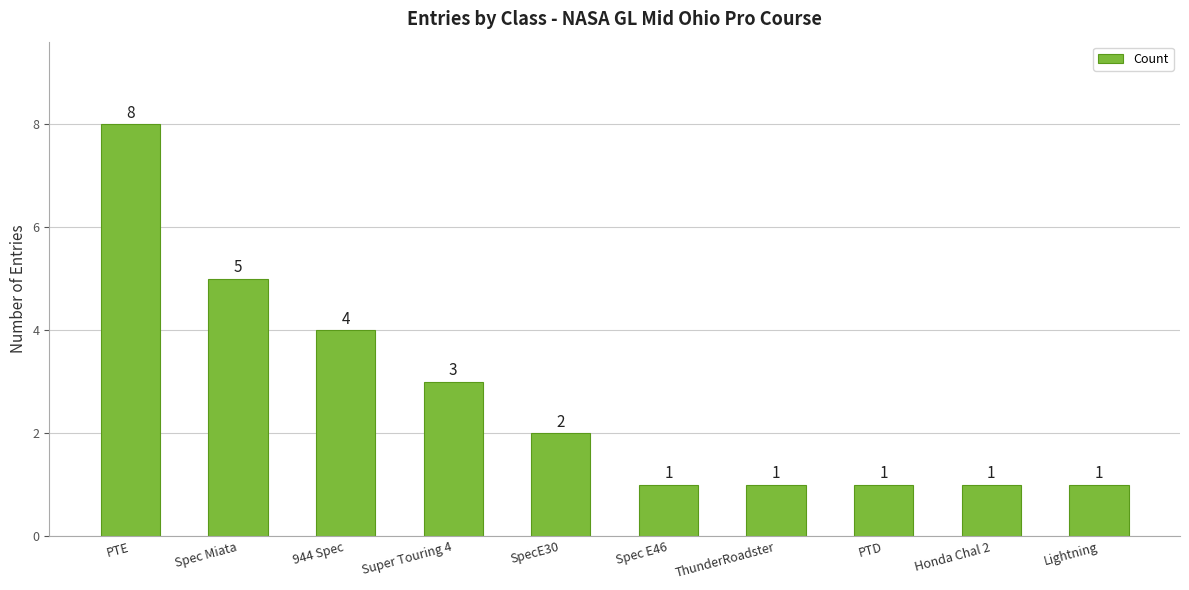

Does the chart contain any negative values?

No